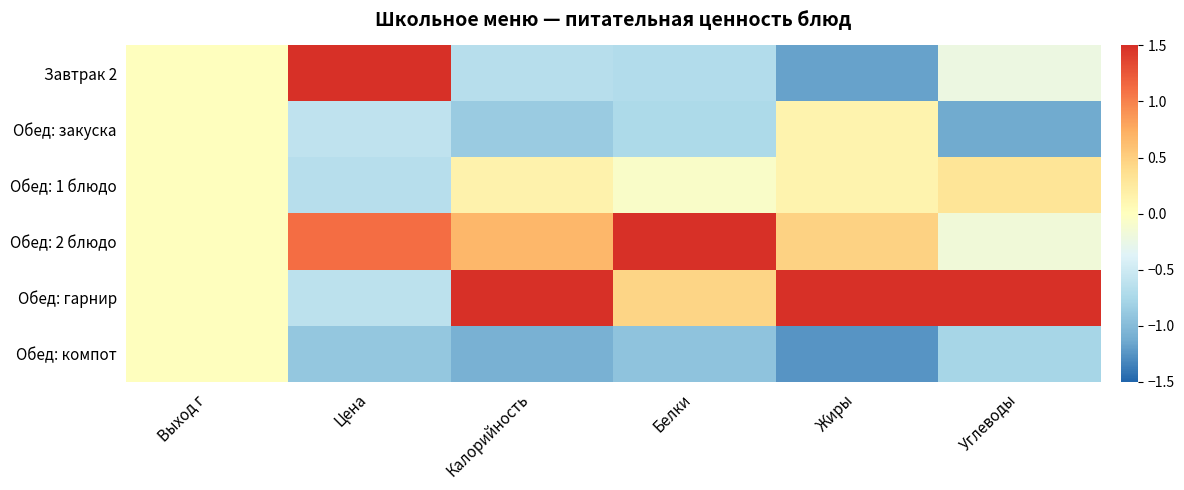

Which category has the highest value across all series?

Углеводы